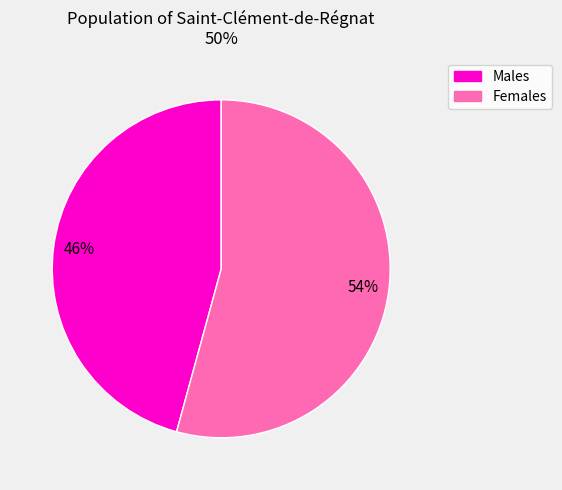

To the nearest percent, what is the average slice percentage?

50%